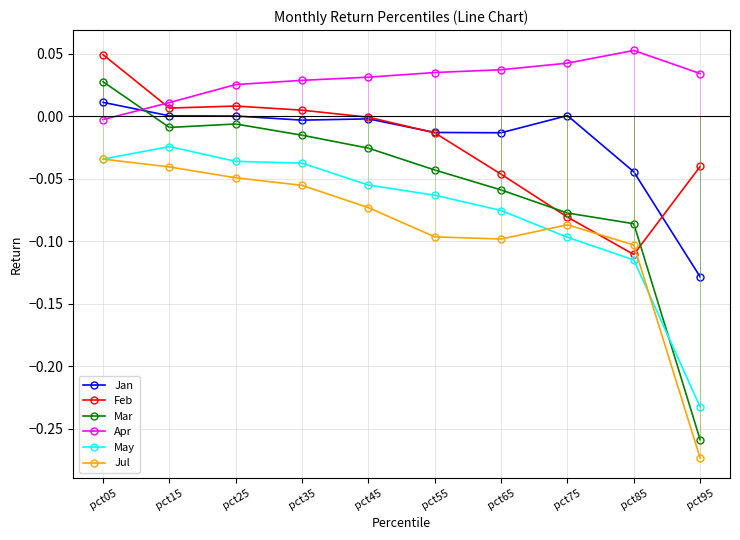

Which has a higher value, pct05 or pct45?

pct05